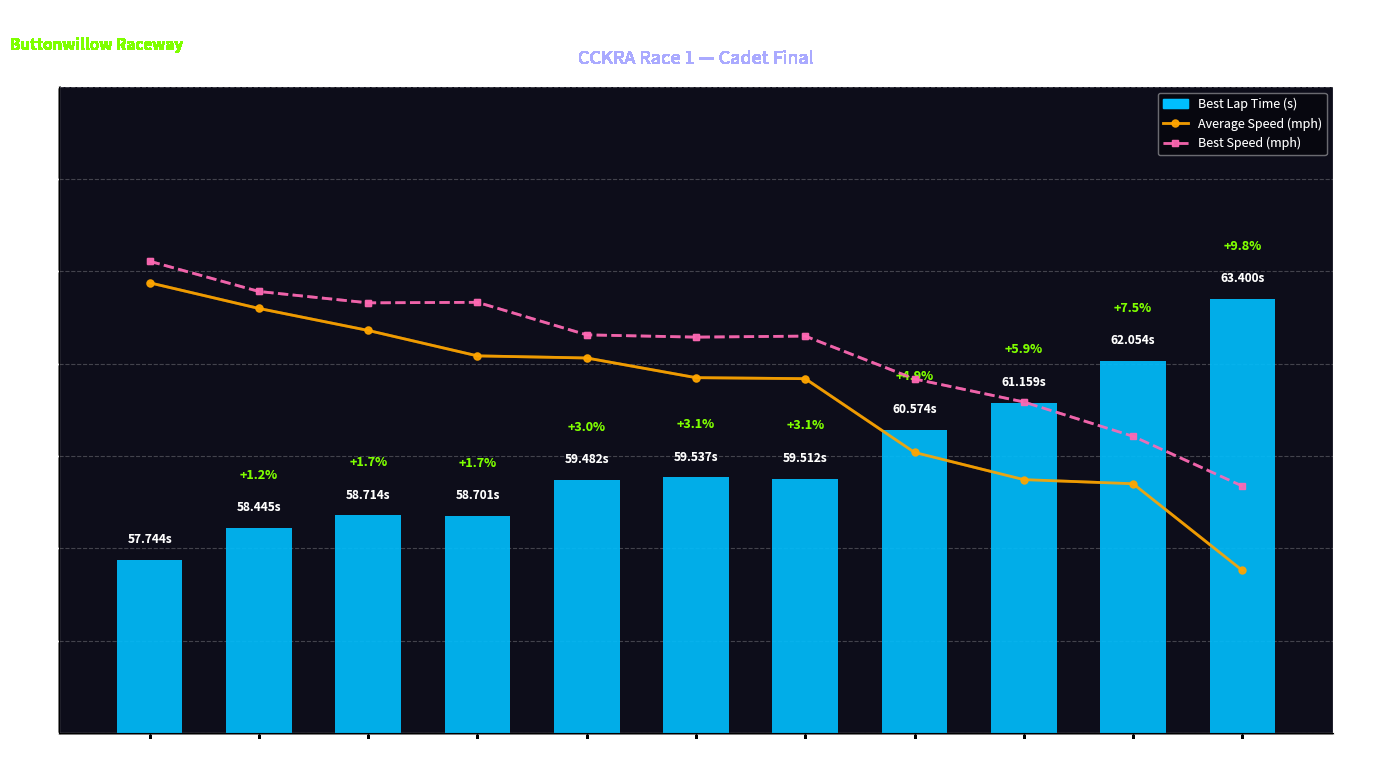

True or false: Average Speed (mph) has a value of 43.2 at Paislee
Hughes.

True